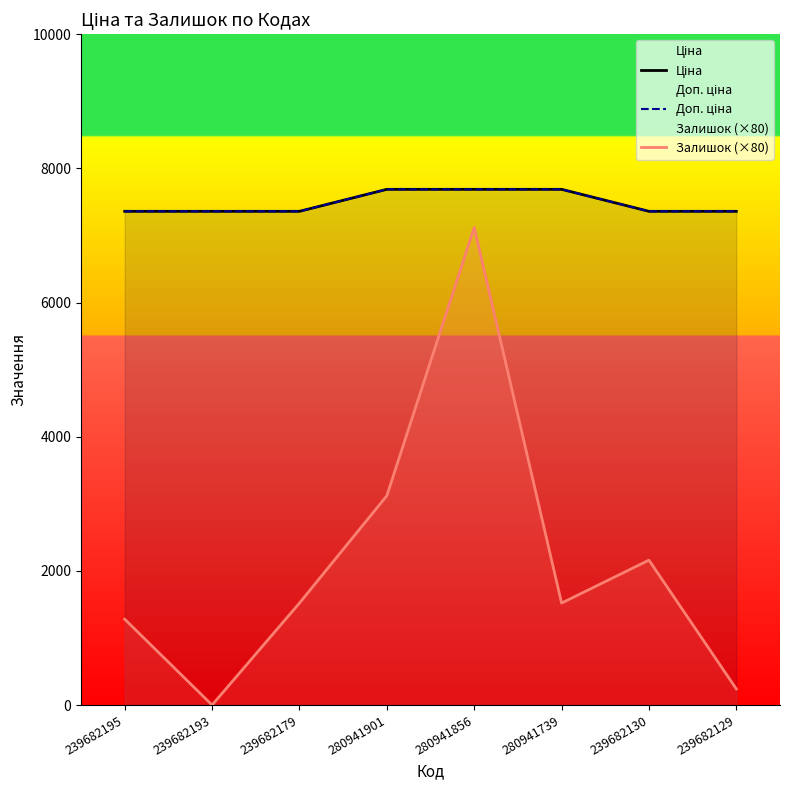

What is the minimum value for Доп. ціна?

7360.2